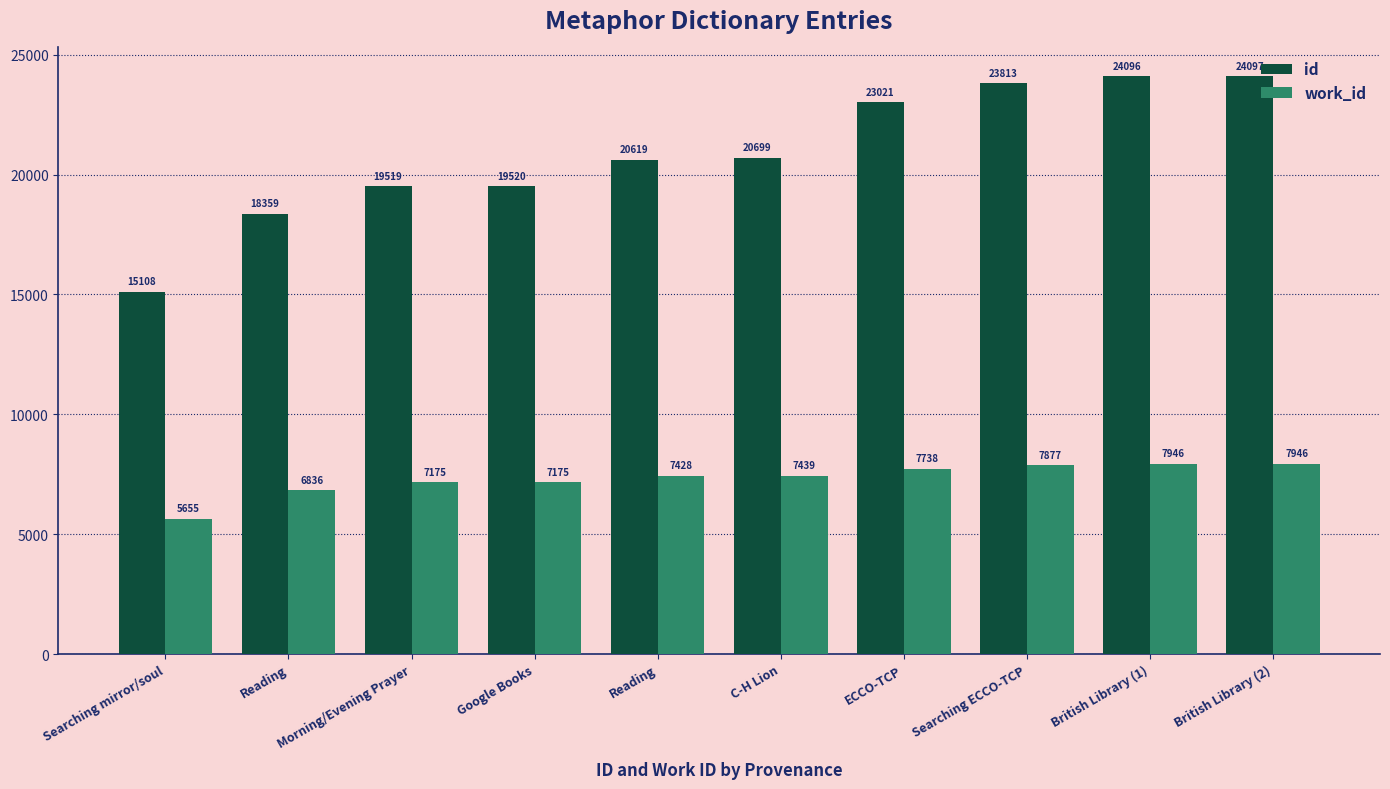

How many categories are shown in the chart?

10